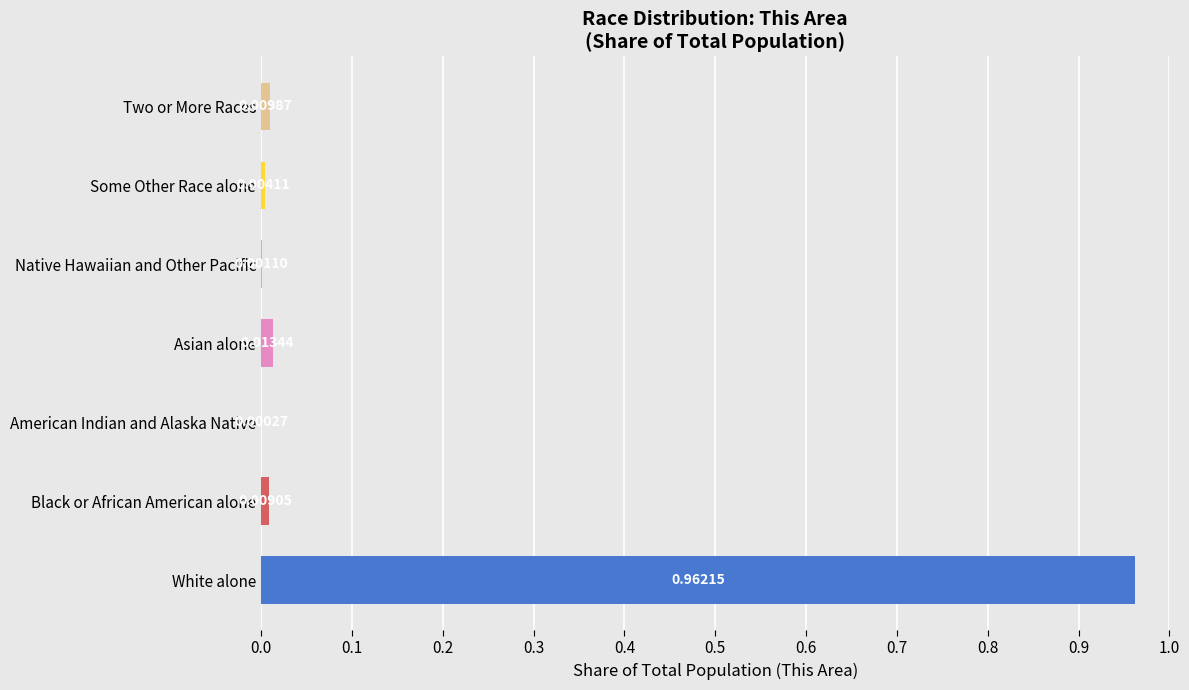

Are the bars horizontal?

Yes